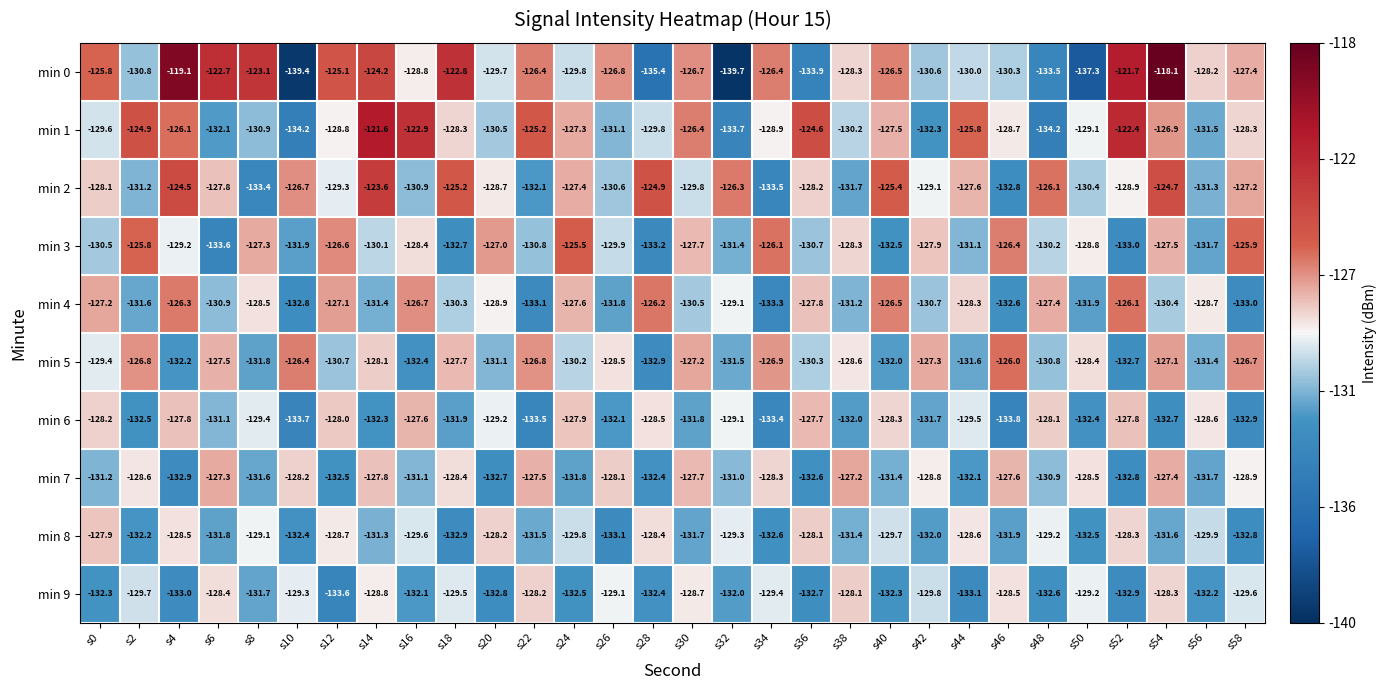

What is the minimum value shown in the chart?

-139.7